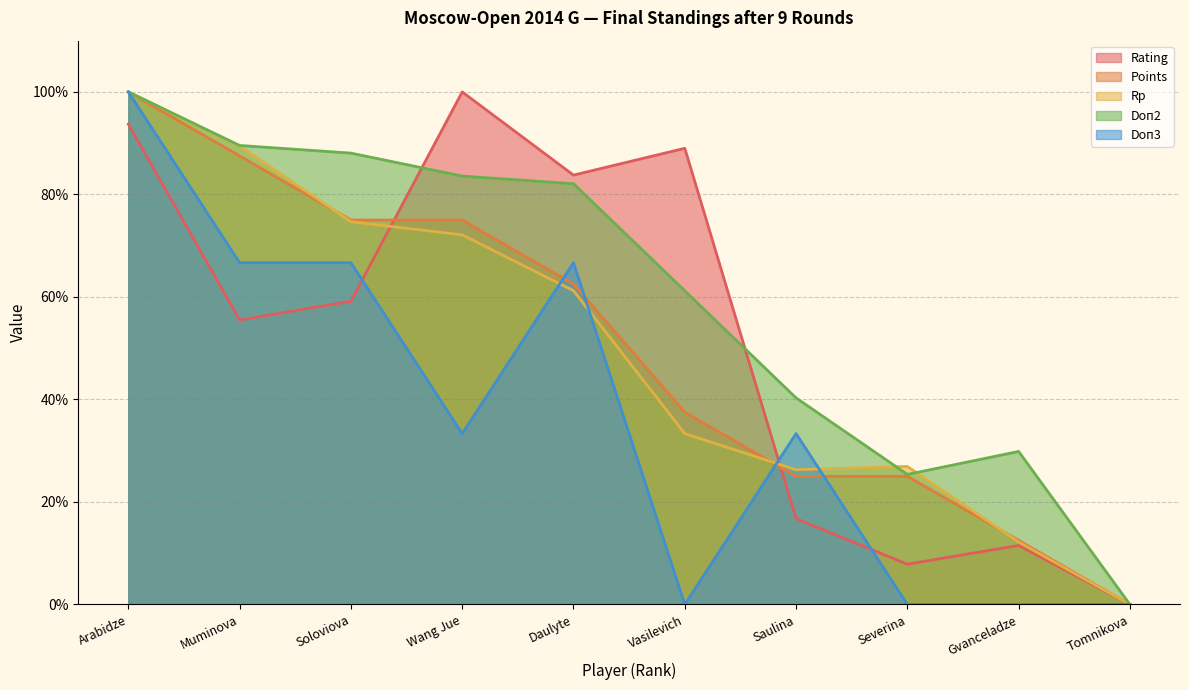

What is the label of the 1st point from the right?

Tomnikova